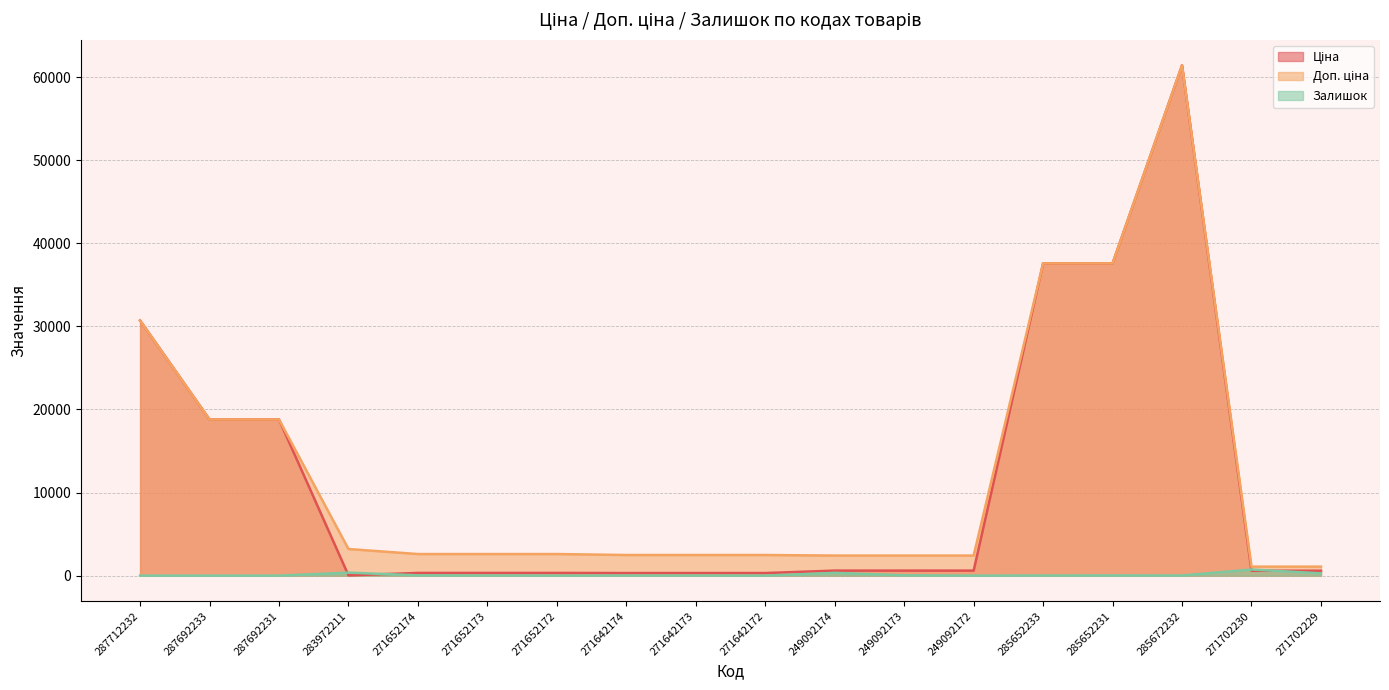

What is the difference between the highest and lowest values at 249092172?

2414.8